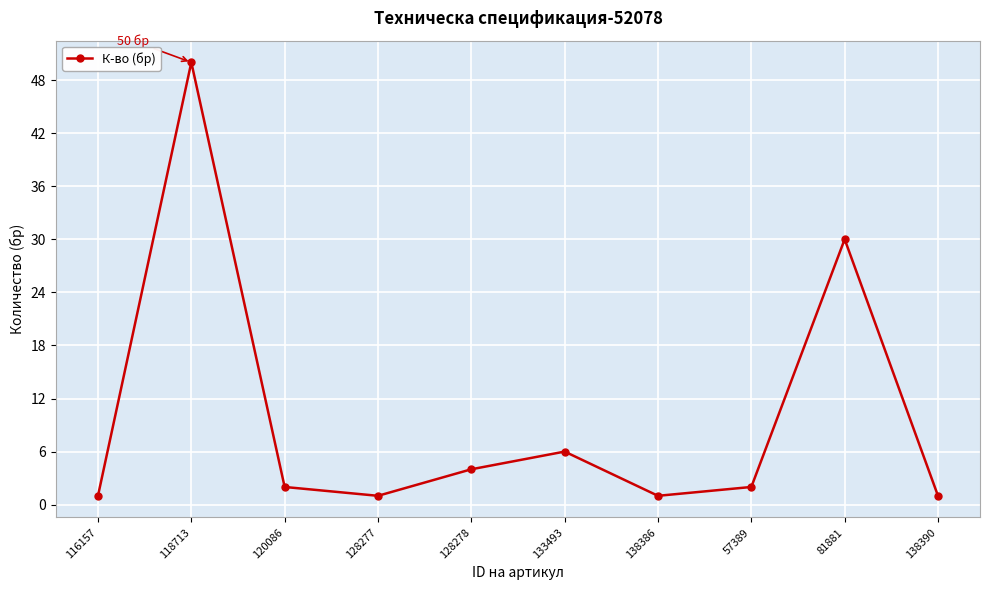

How many data points does each series have?

10